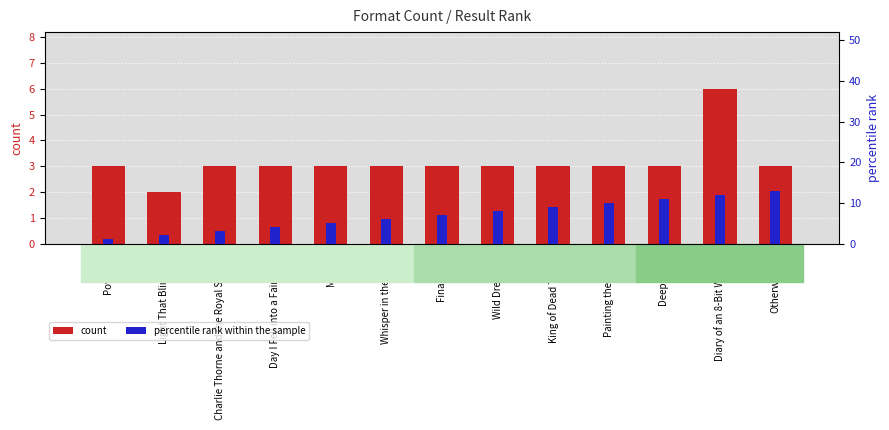

At which label does count first exceed 3?

Diary of an 8-Bit Warrior